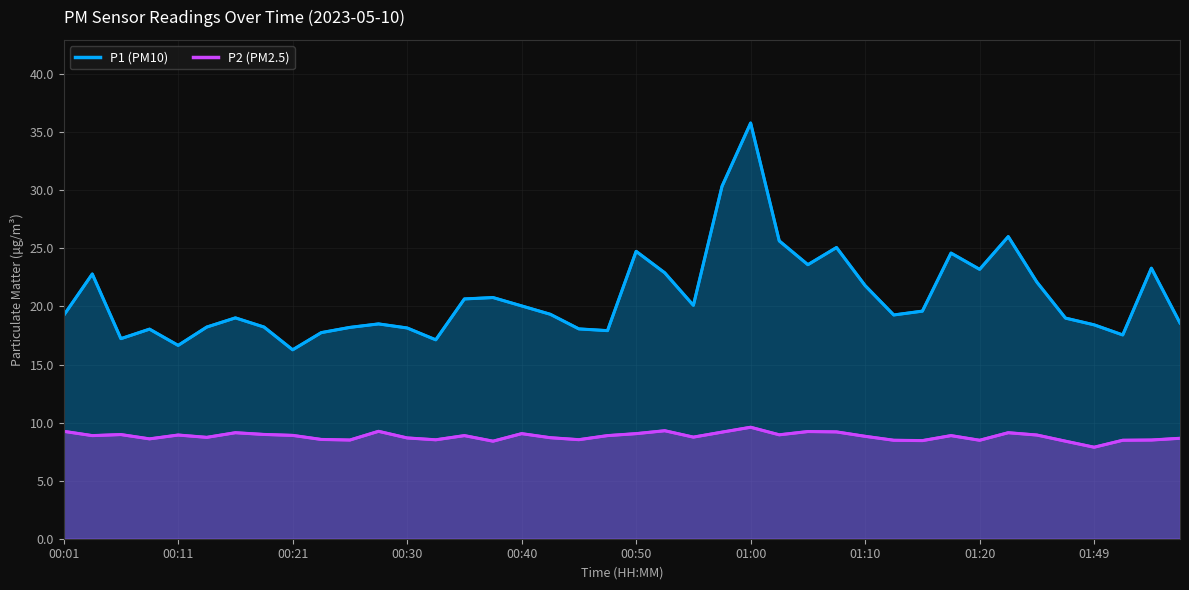

True or false: P2 and P1 intersect in this chart.

False